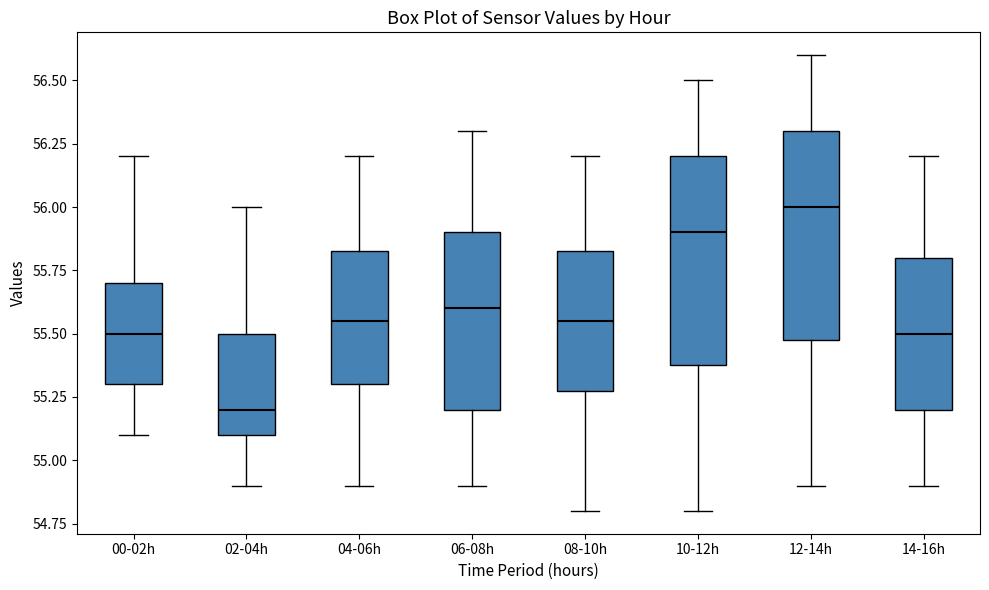

Which box has the highest median line?

12-14h